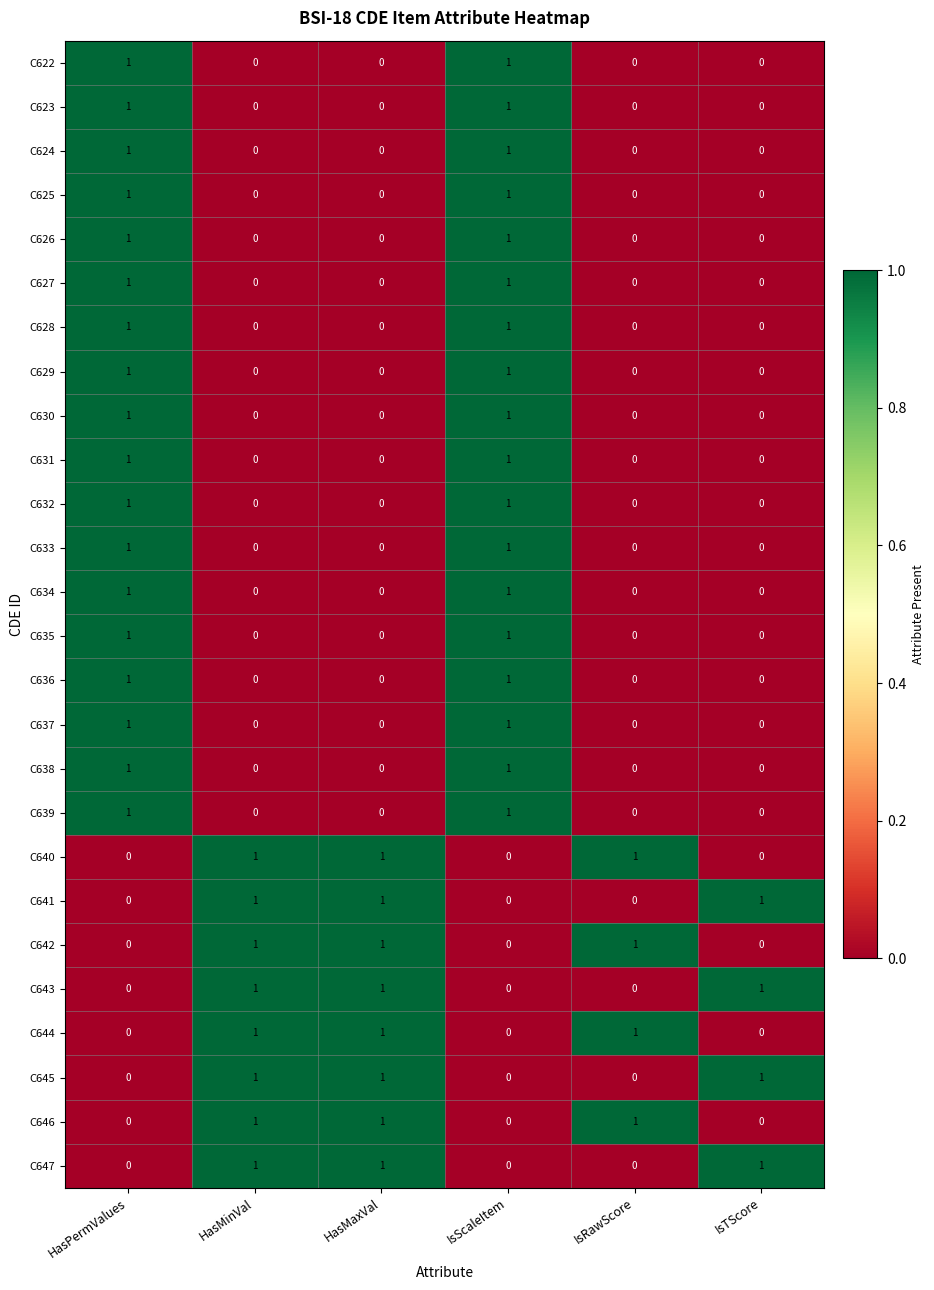

The value of C637 at HasMinVal is 0. True or false?

True